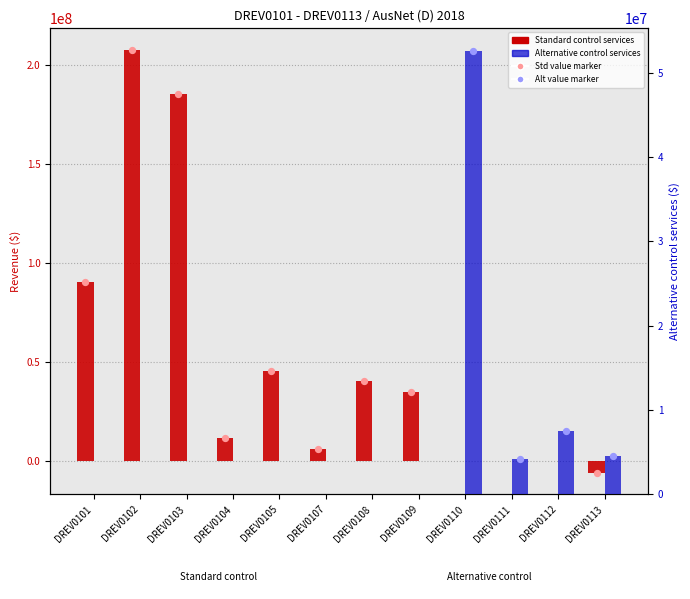

Which series has the widest spread of Y values?

Standard control services